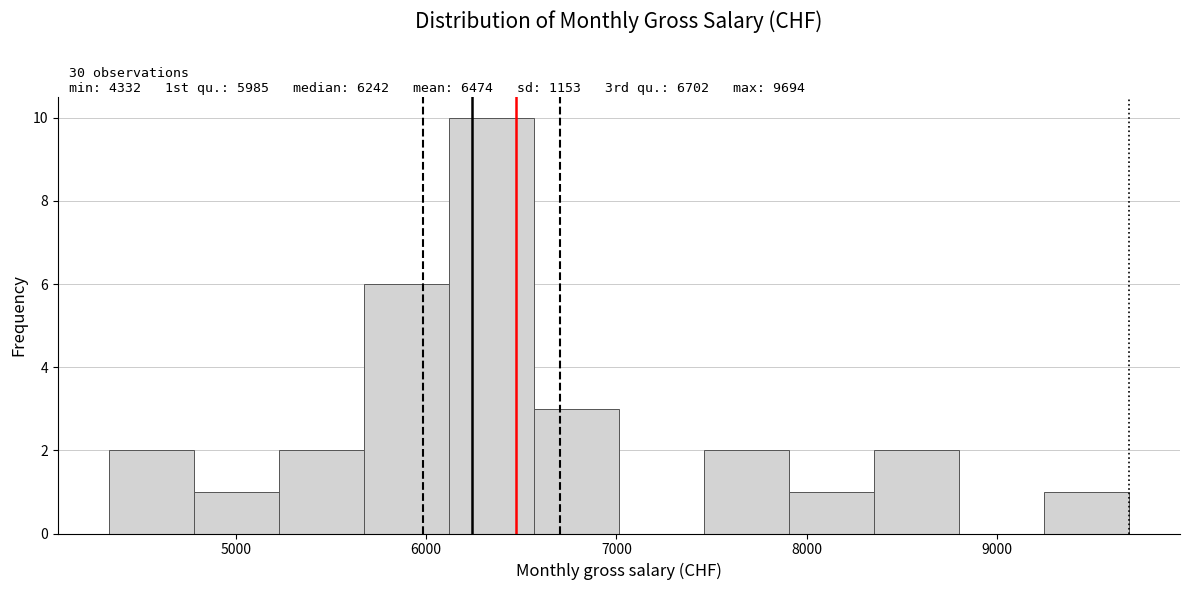

Which range on the x-axis has the tallest bar?

6100 to 6600